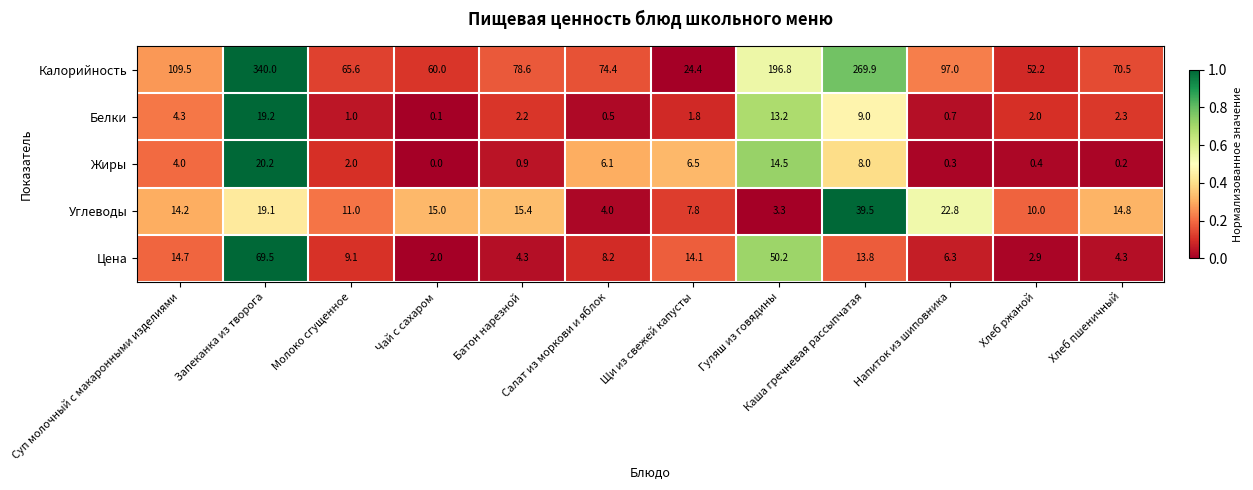

Which series has the largest total across all categories?

Калорийность